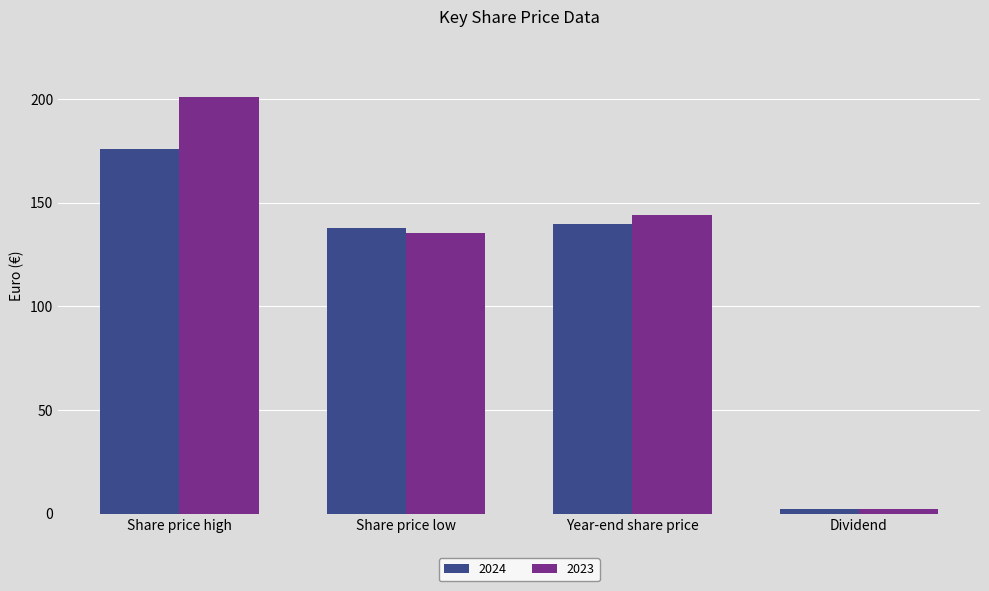

Rank the series by their maximum value, from highest to lowest.

2023, 2024